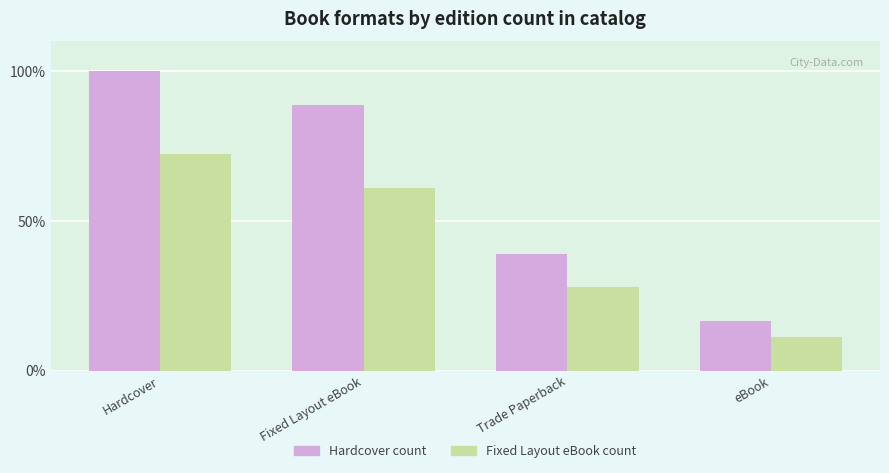

What is the sum of all Fixed Layout eBook count values?

172.2